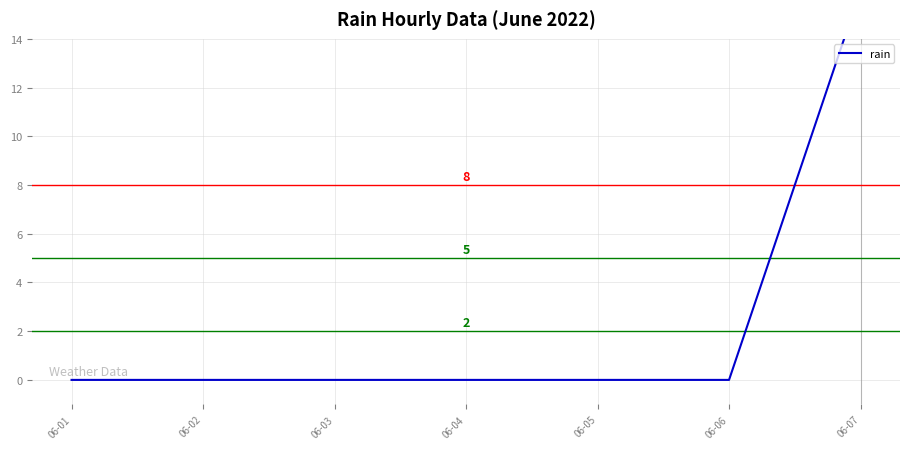

Rank the categories by value from lowest to highest.

06-01, 06-02, 06-03, 06-04, 06-05, 06-06, 06-07